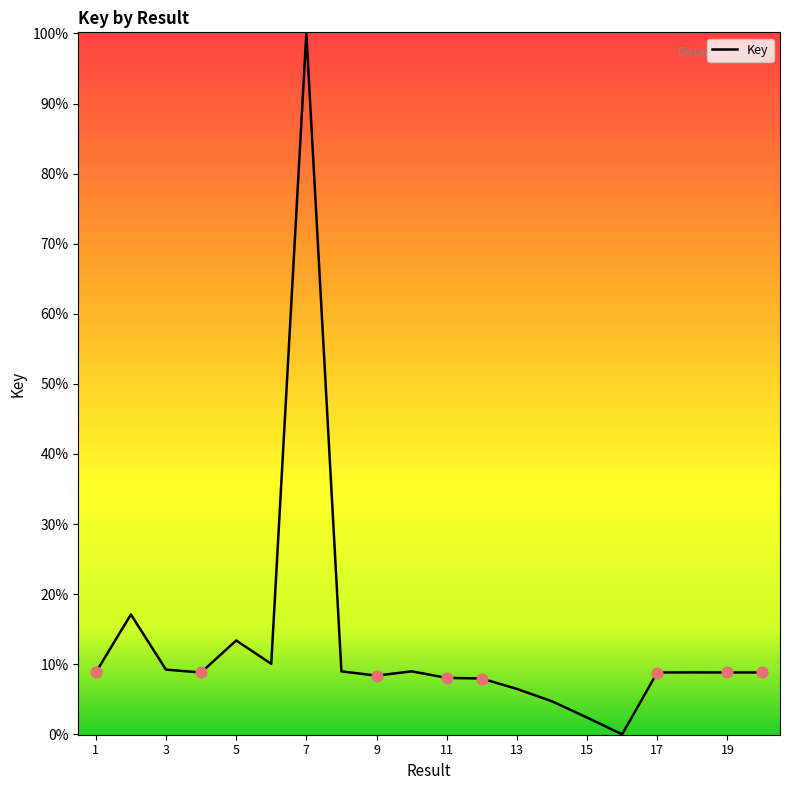

Is this an area chart (filled region under the line)?

Yes